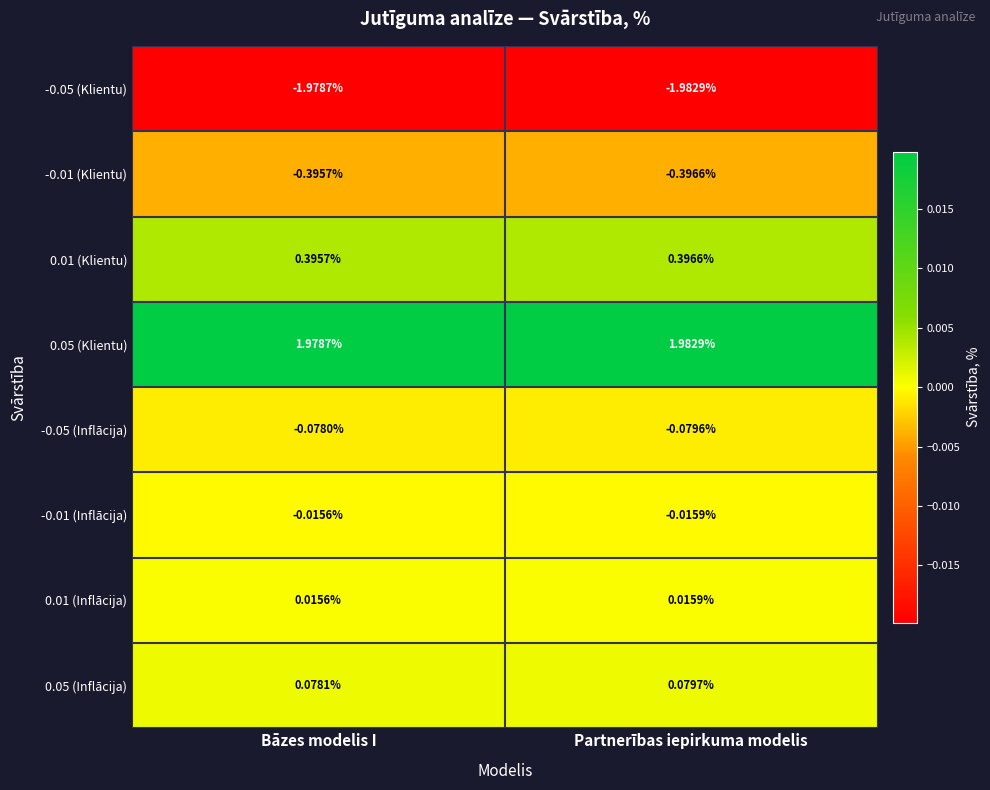

At which label is 0.01 (Inflācija) closest to 0?

Bāzes modelis I